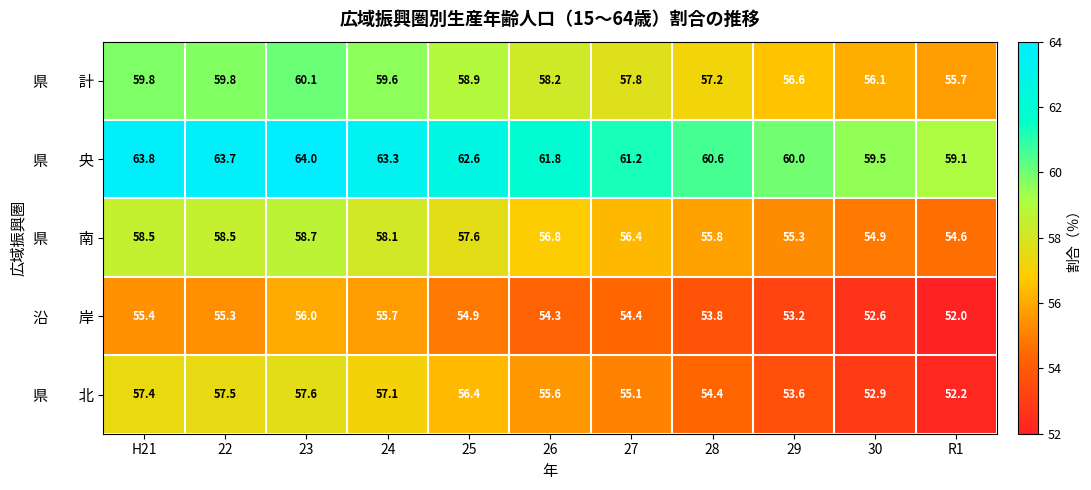

Which label corresponds to the largest value in the chart?

23